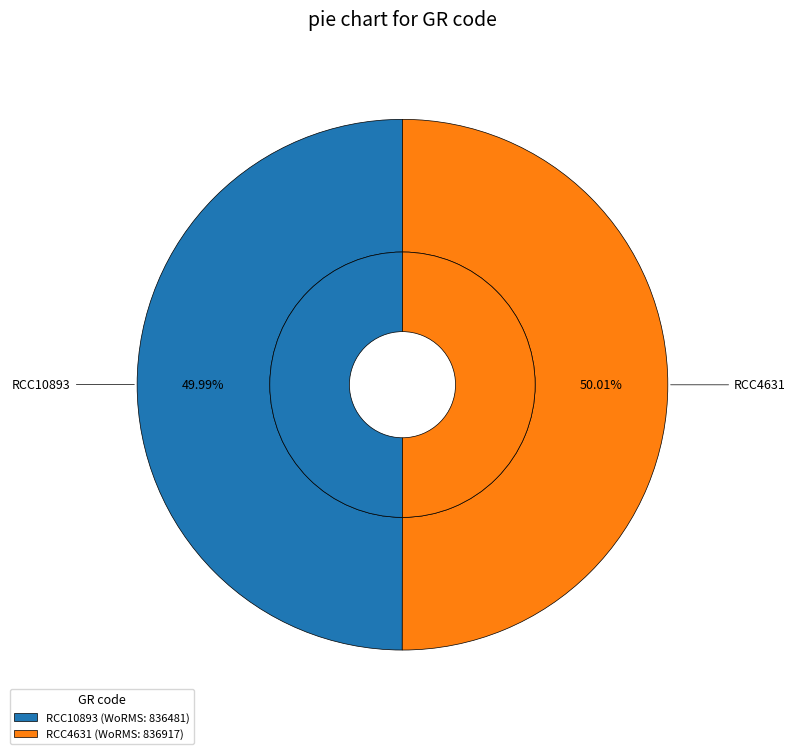

What is the smallest slice in the pie chart?

RCC10893